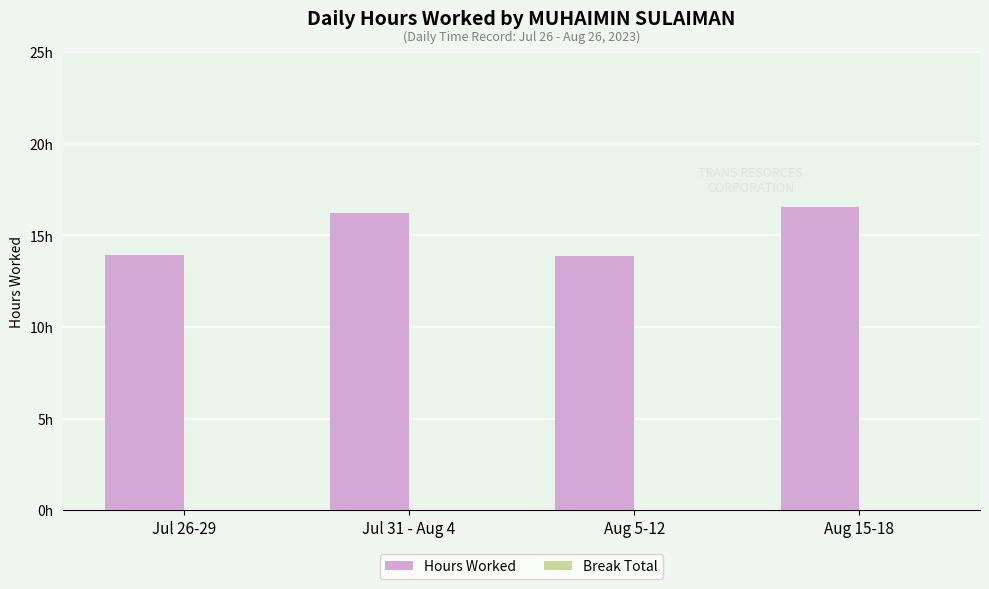

Are the bars horizontal?

No